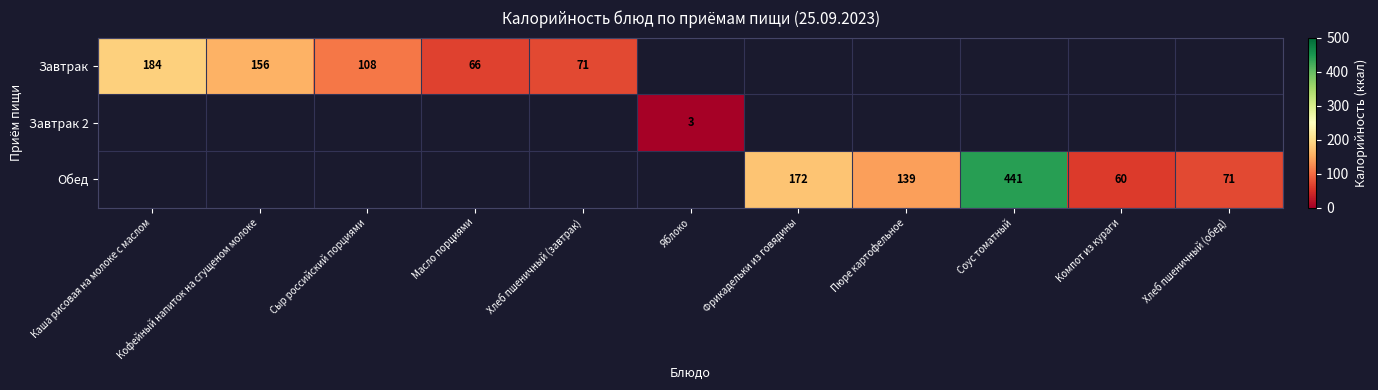

The value of Обед at Хлеб пшеничный (обед) is 107. True or false?

False